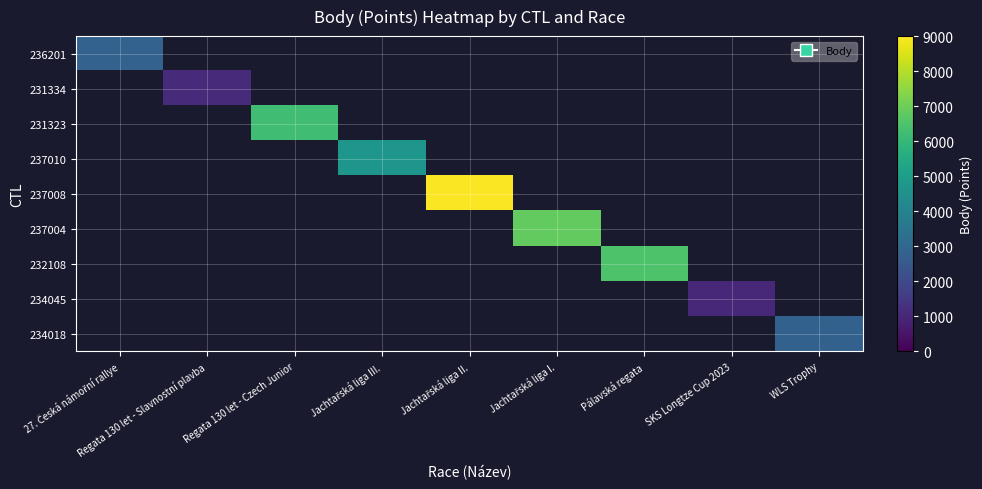

List the series in order of their overall mean, lowest first.

236201, 231334, 231323, 237010, 237008, 237004, 232108, 234045, 234018